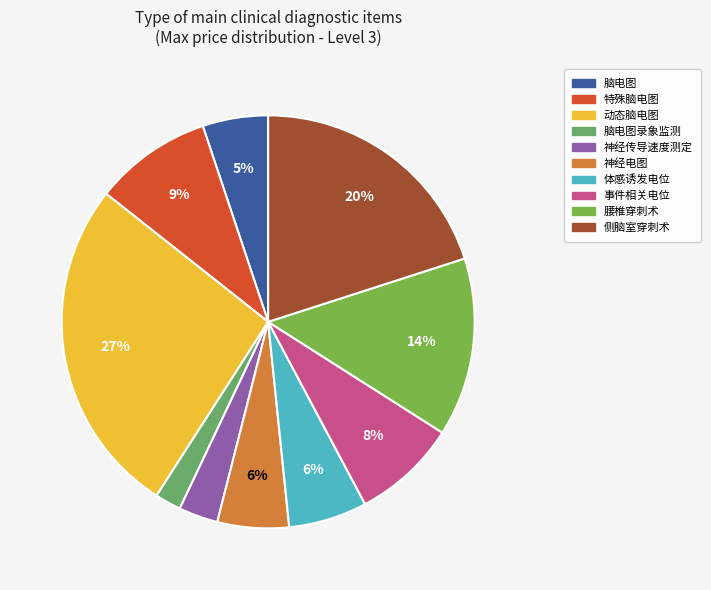

Which category has the smallest portion of the pie?

脑电图录象监测